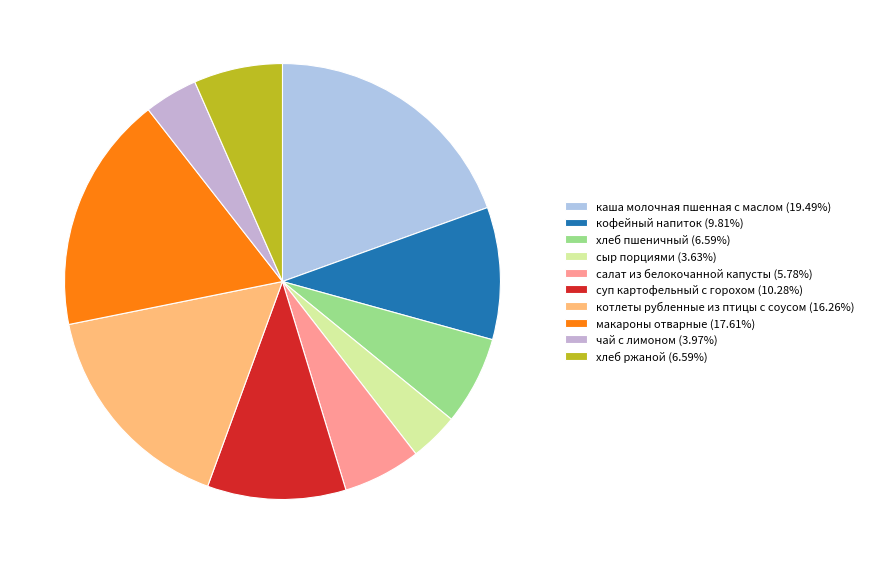

To the nearest percent, what is the difference between the largest and smallest slice percentages?

16%